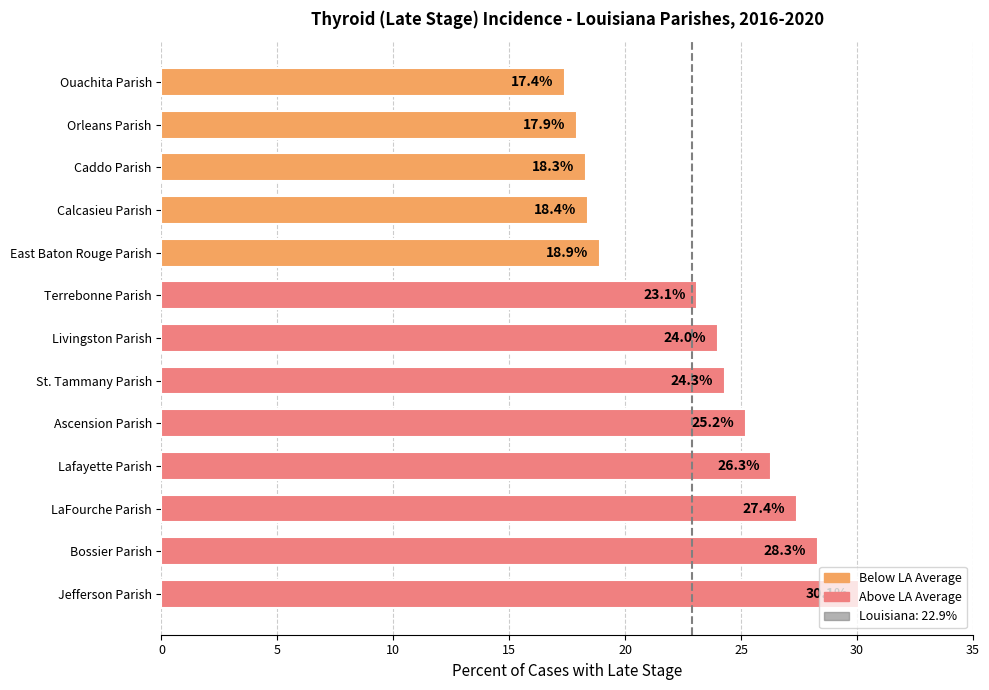

What is the sum of all values?

299.6